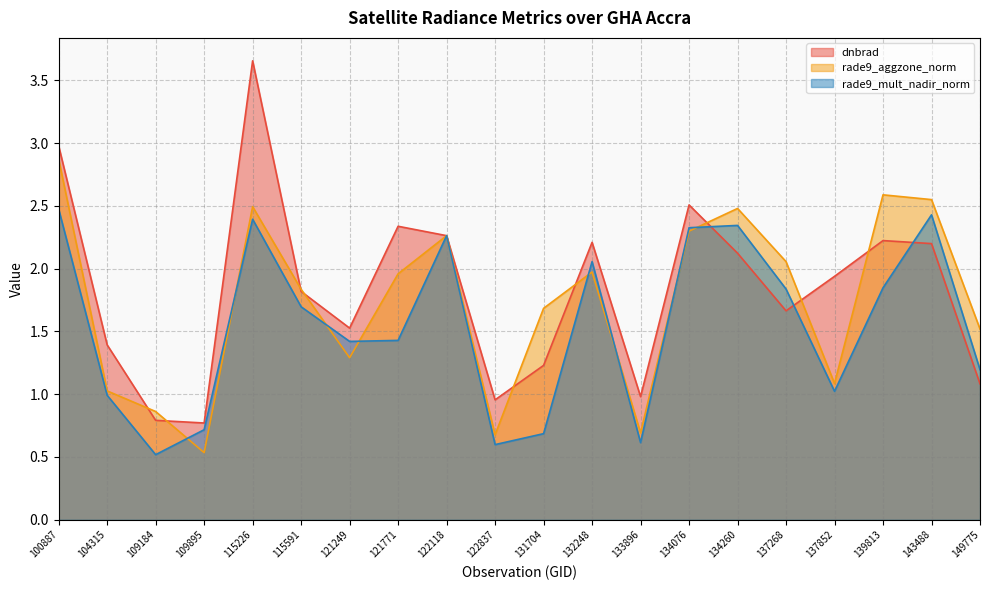

Is the value of dnbrad at 131704 greater than the value of rade9_aggzone_norm at 115591?

No